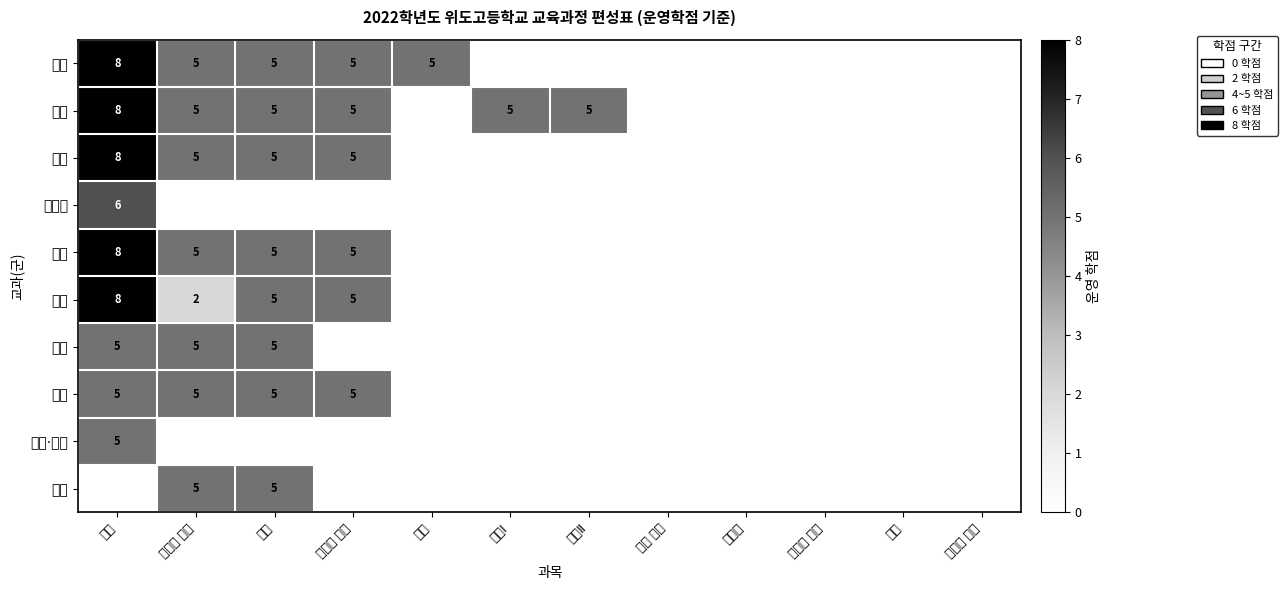

Is it true that 사회 equals 5 at 독서?

True